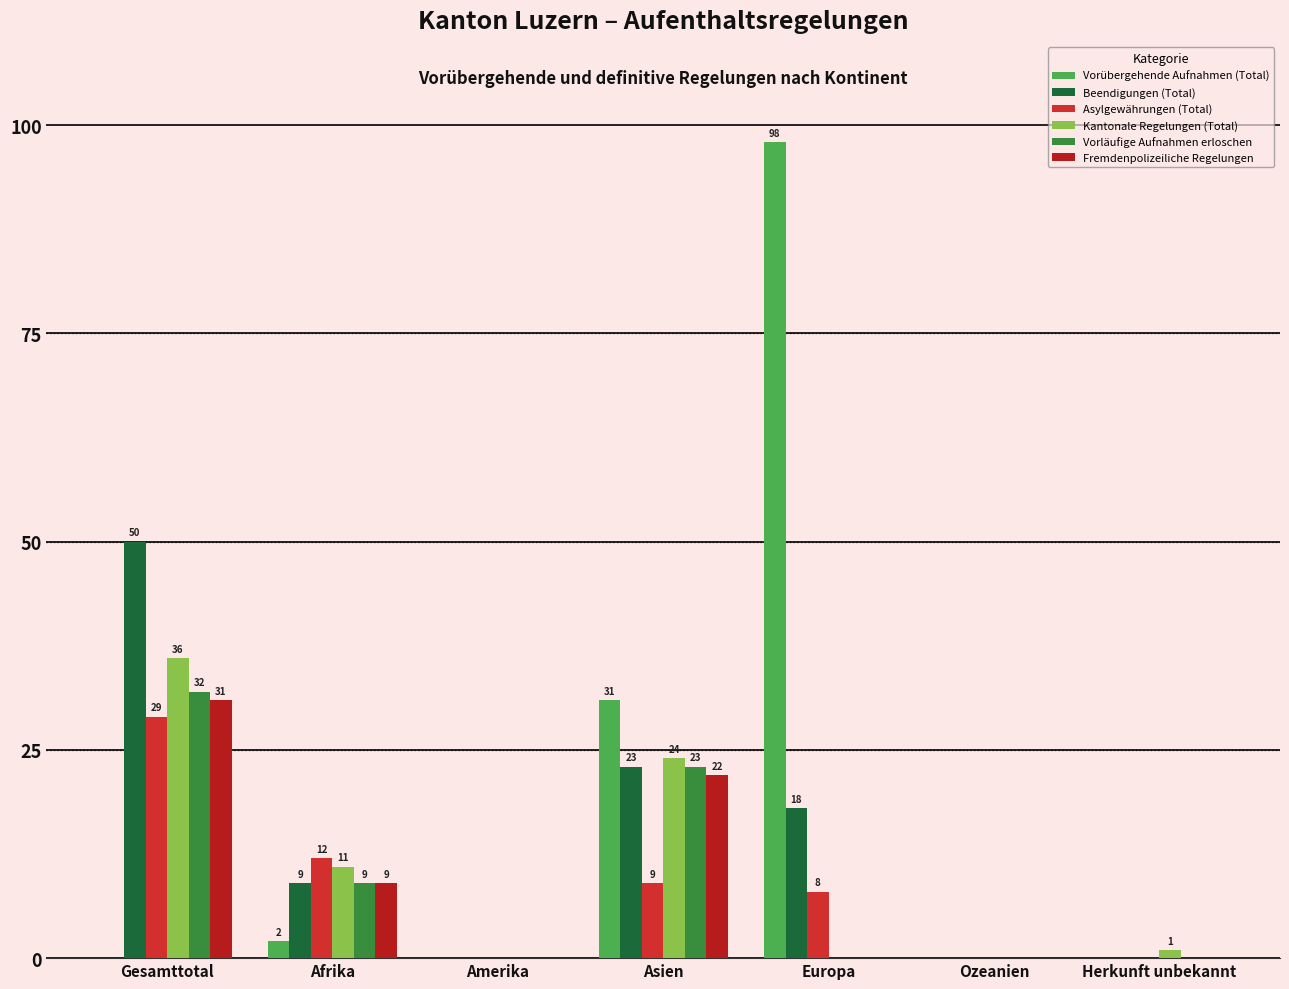

What are all the series names shown in the legend?

Vorübergehende Aufnahmen (Total), Beendigungen (Total), Asylgewährungen (Total), Kantonale Regelungen (Total), Vorläufige Aufnahmen erloschen, Fremdenpolizeiliche Regelungen